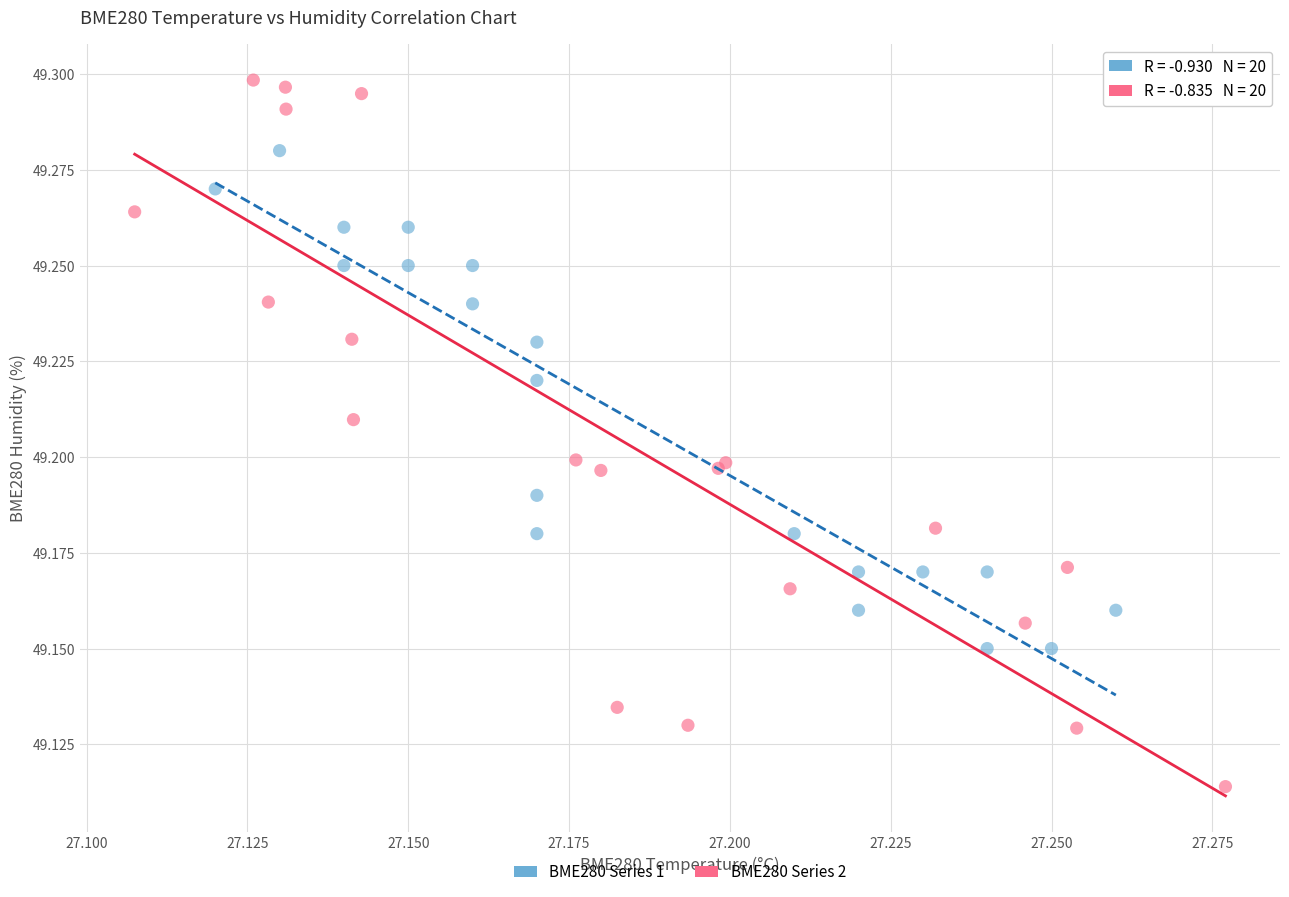

Which series contains the highest Y value?

BME280 Series 2